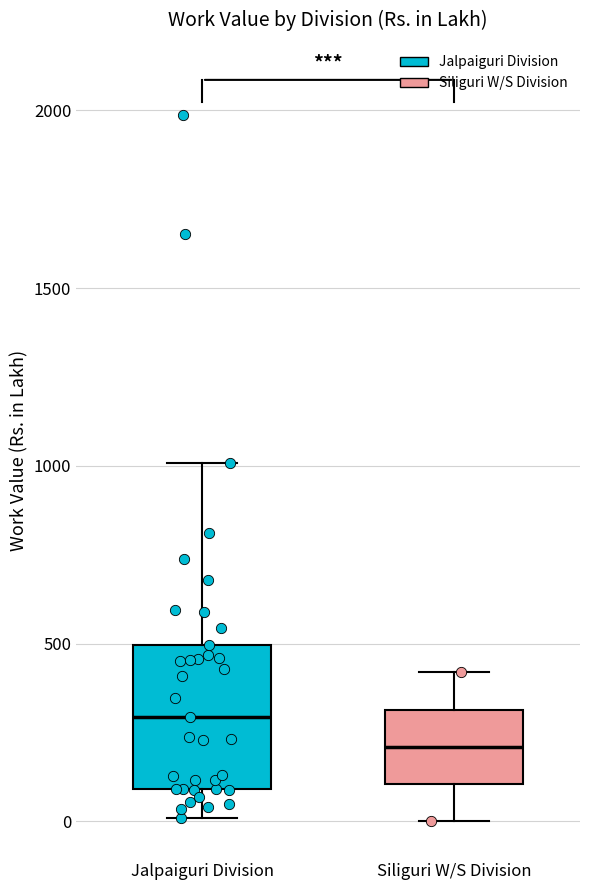

Reading left to right, read every box against the y-axis: the position of its median line, the range the box covers, and the ends of its whiskers. The values are not printed on the chart, so give them approximately, as read against the axis.

Jalpaiguri Division: median 300, box 100 to 500, whiskers 0 to 1000
Siliguri W/S Division: median 200, box 100 to 300, whiskers 0 to 400